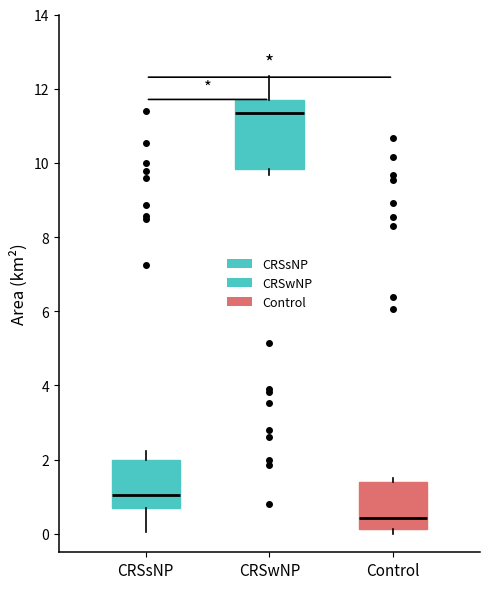

Which box has the lowest median line?

Control